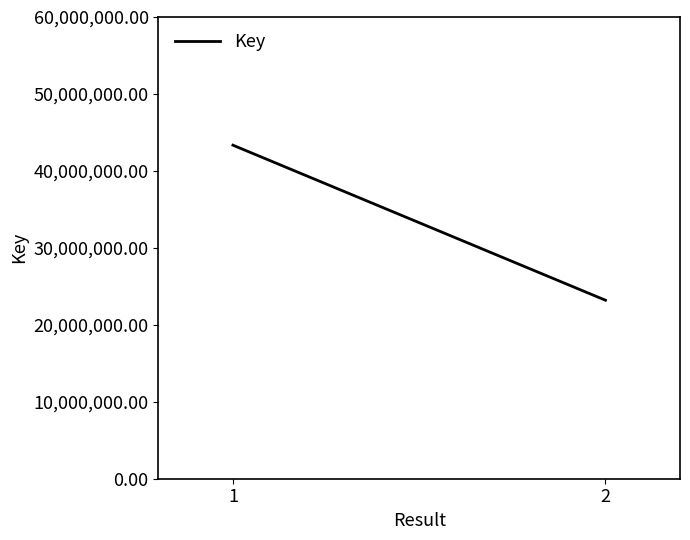

Reading right to left, list all the values displayed in this chart.

23195135	43344642